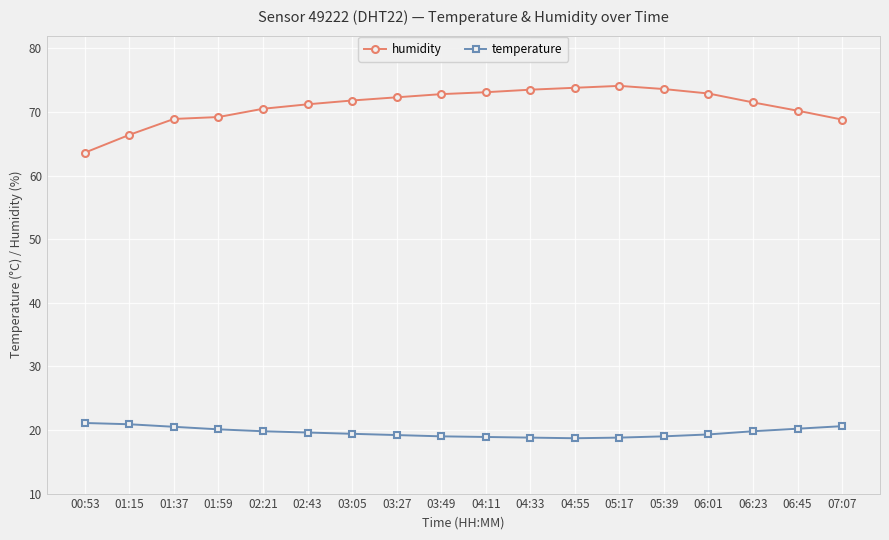

Which series has the largest range (max minus min)?

humidity